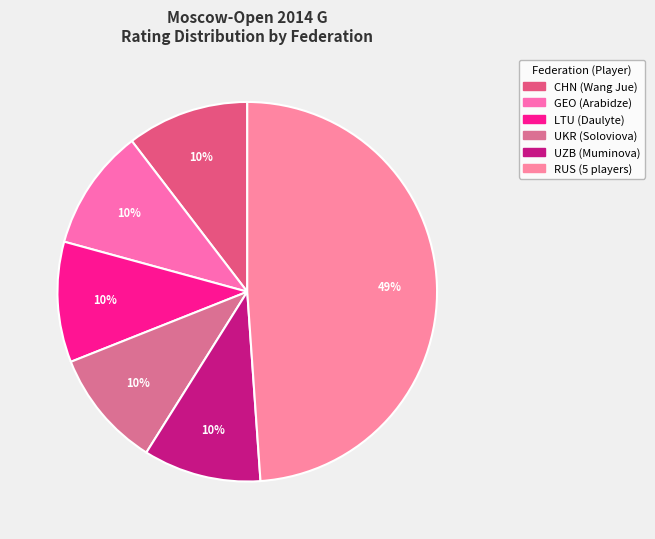

Which category has the smallest portion of the pie?

UZB